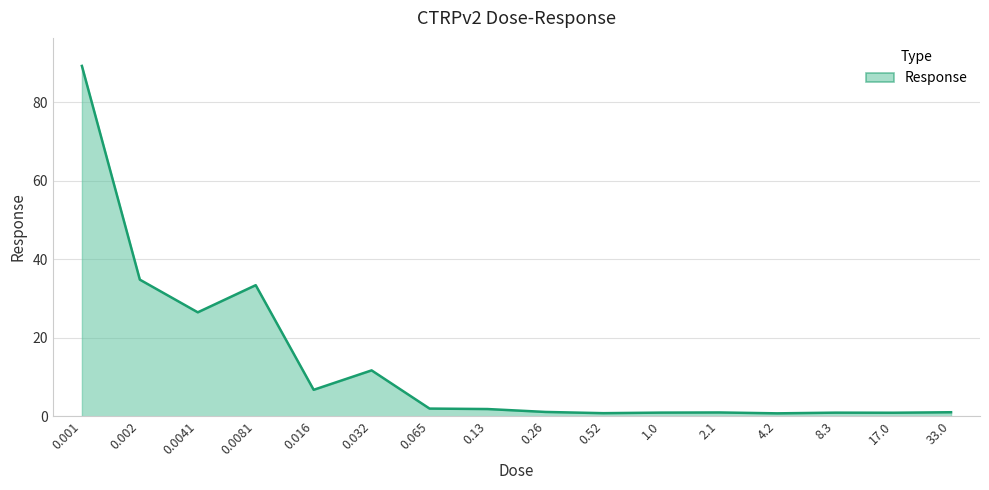

What is the greatest value displayed?

89.2